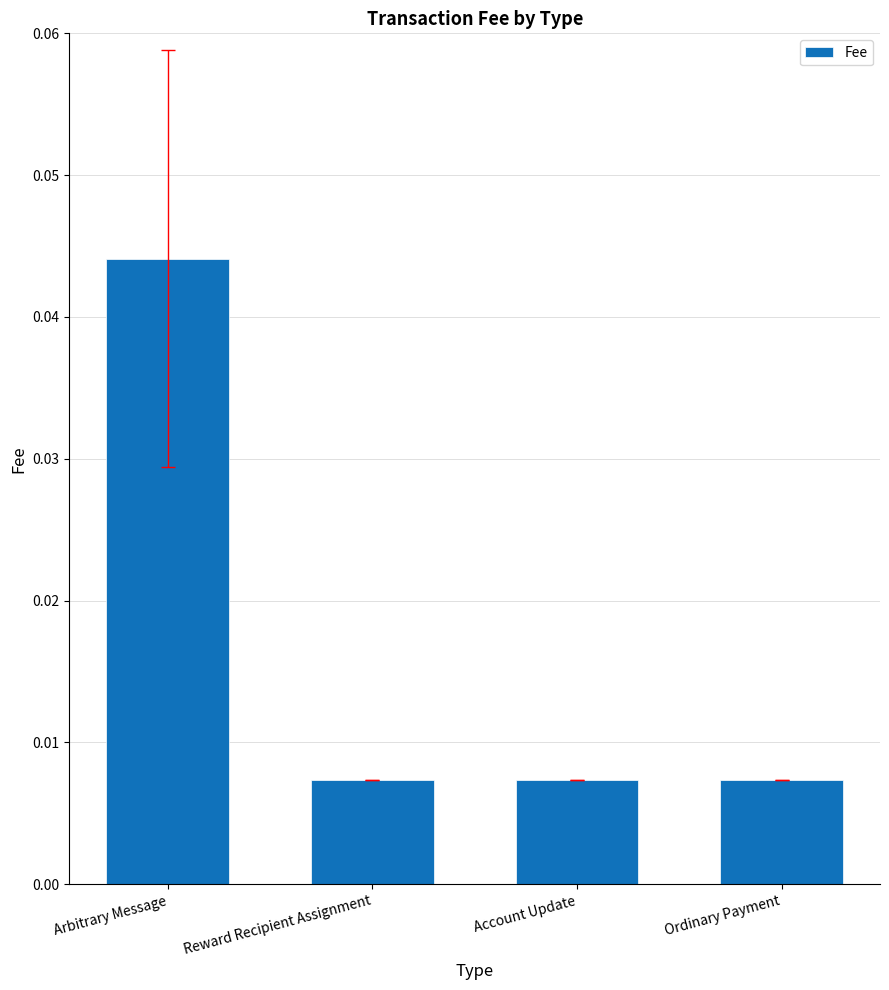

How many bars are there in total?

4